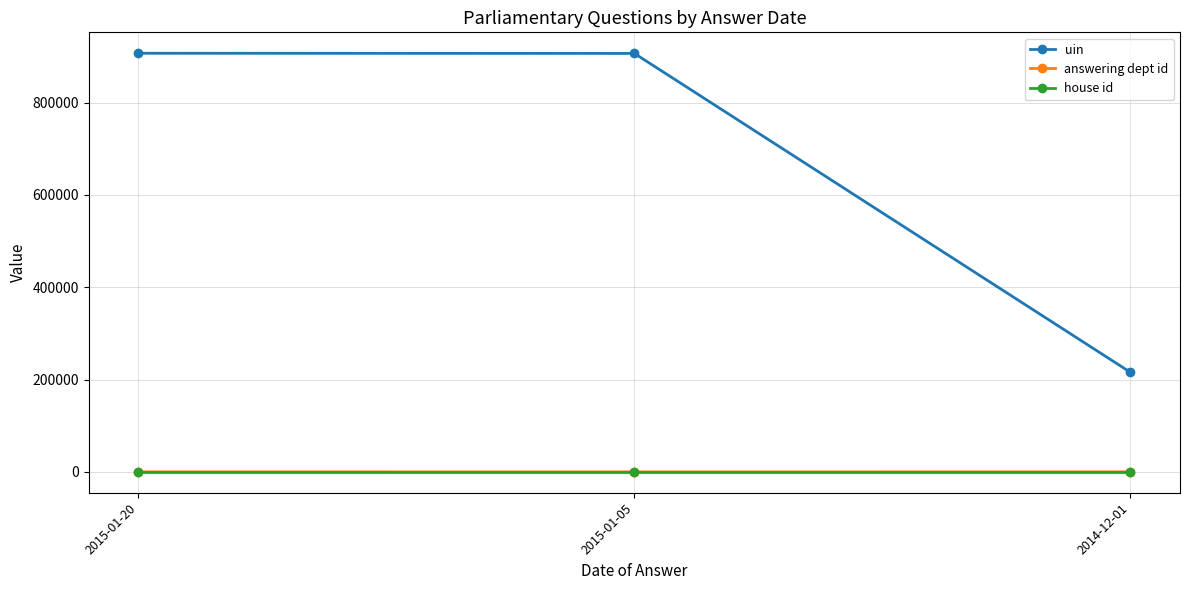

Is the value of answering dept id at 2015-01-05 greater than the value of uin at 2015-01-20?

No